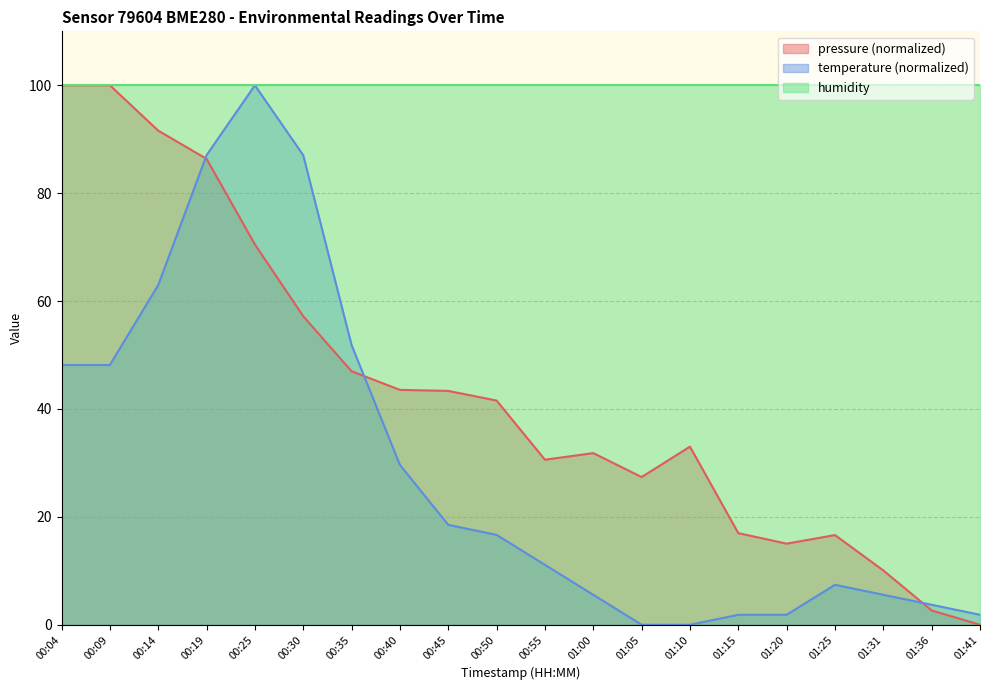

The value of temperature at 00:40 is 29.6. True or false?

True